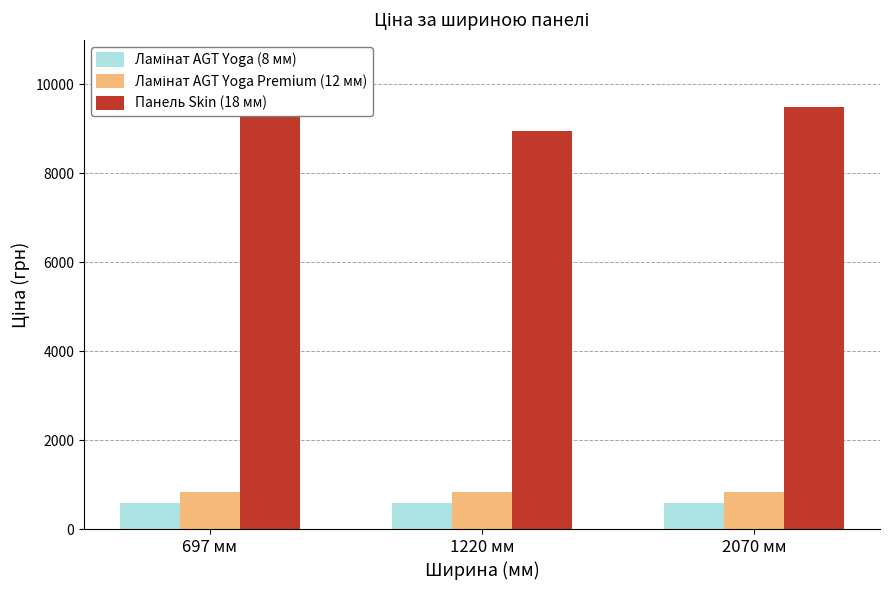

Is it true that Ламінат AGT Yoga (8 мм) equals 1070.1 at 697 мм?

False